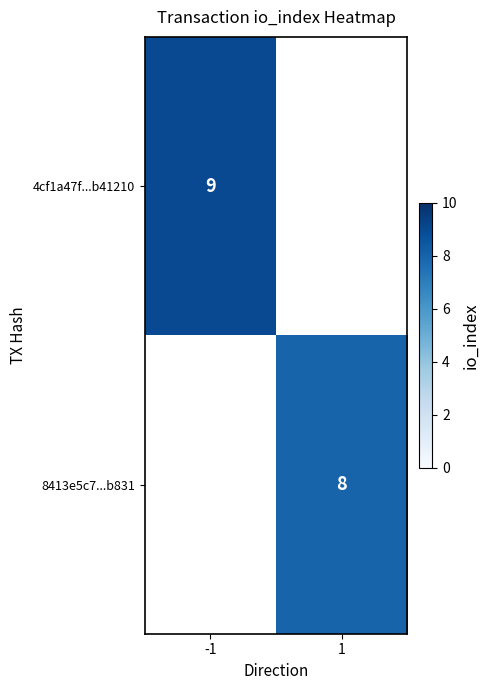

The value of 8413e5c7...b831 at 1 is 4. True or false?

False